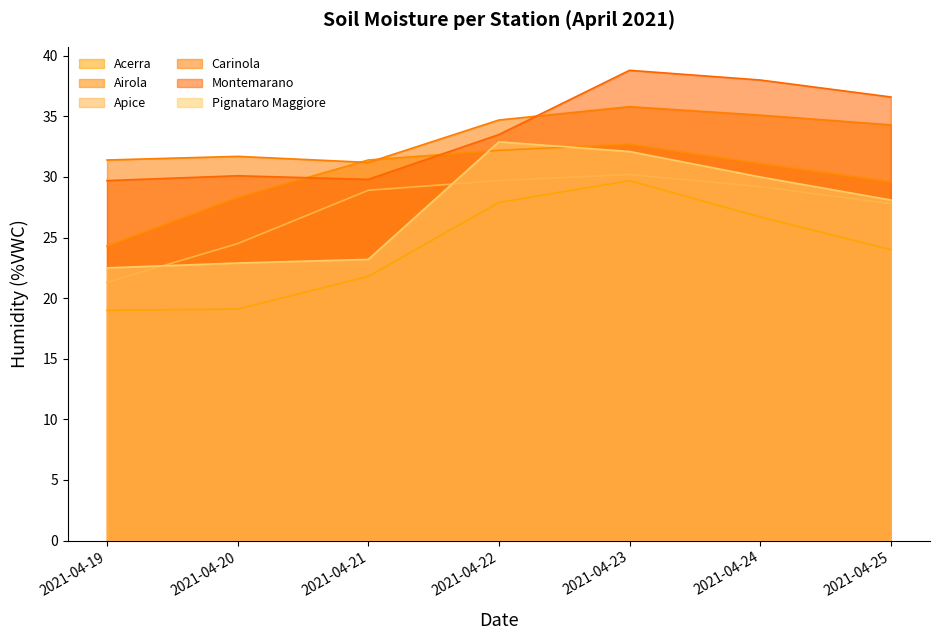

The Airola series shows 31.1 at 2021-04-24. True or false?

True